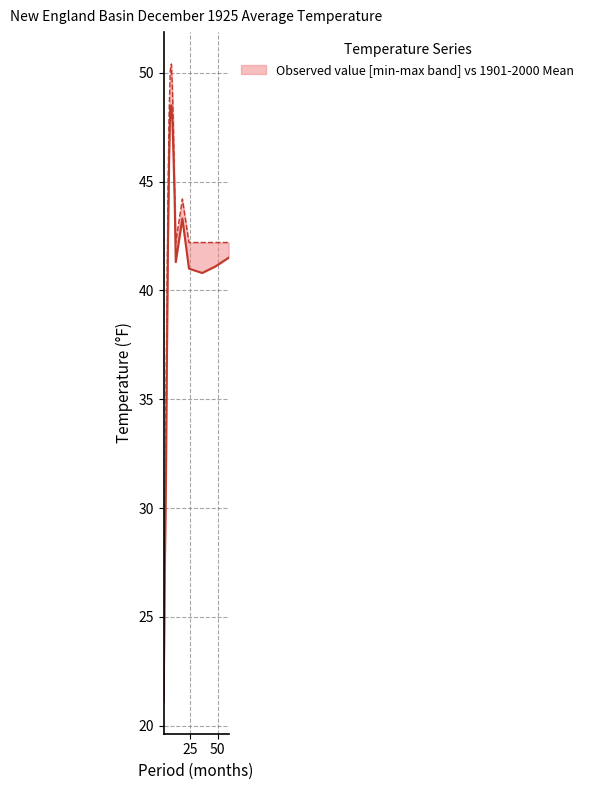

True or false: 1901-2000 Mean and Observed Value cross at least once.

False